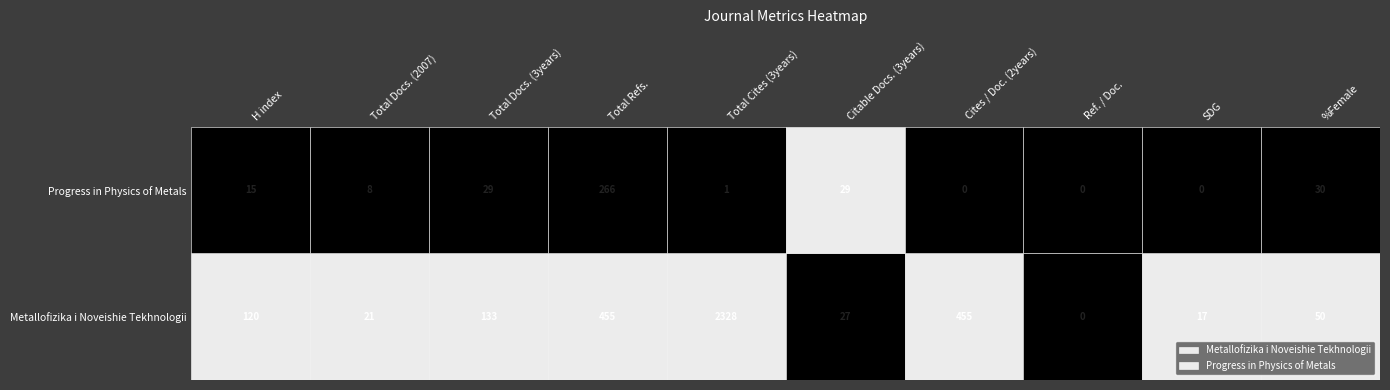

Rank the series by their average value, from lowest to highest.

Progress in Physics of Metals, Metallofizika i Noveishie Tekhnologii